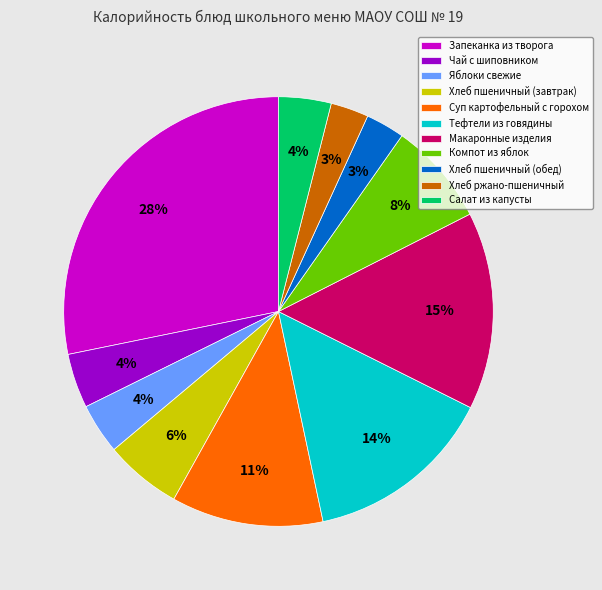

Which slice is the largest?

Запеканка из творога